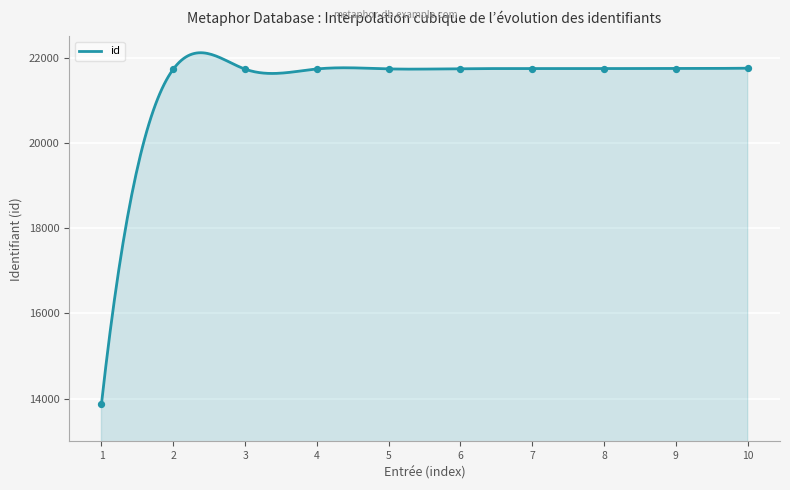

What is the minimum value for id?

13876.0